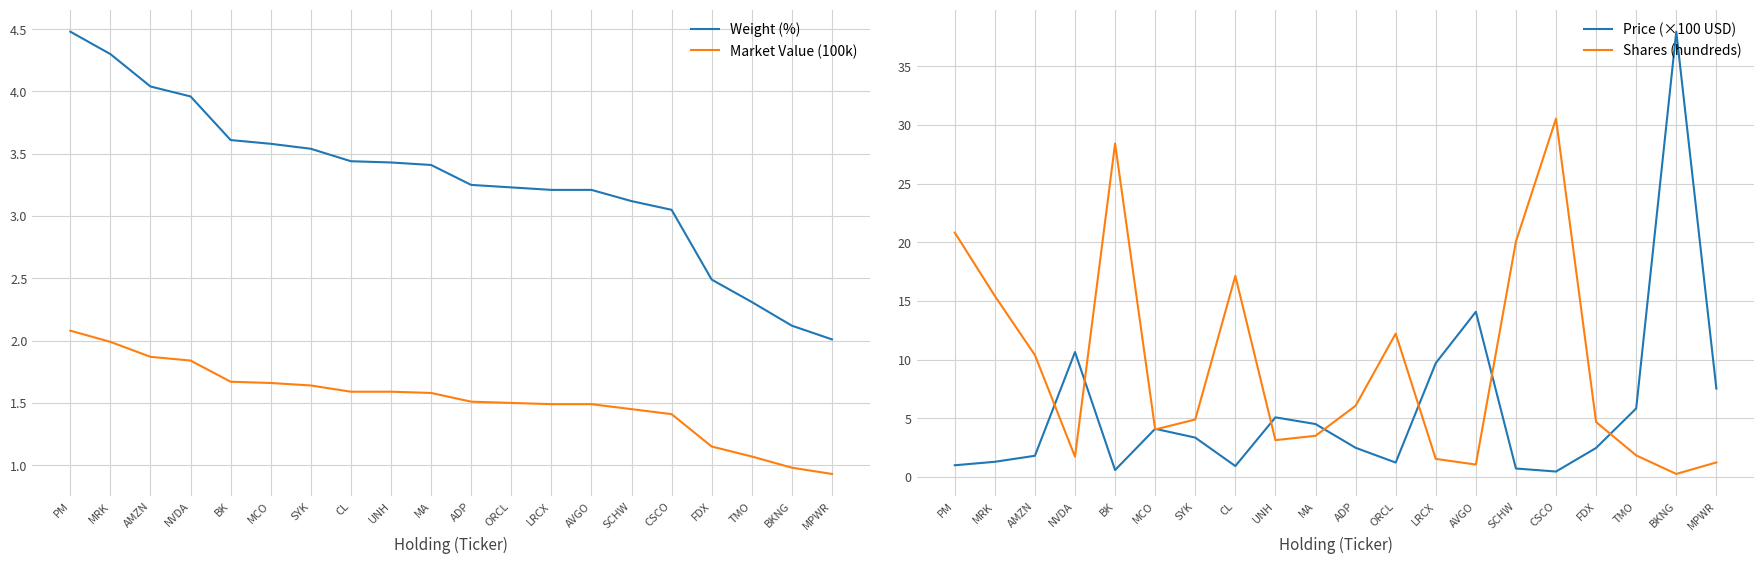

Rank the series by their average value, from lowest to highest.

Market Value (100k), Weight (%), Price (×100 USD), Shares (hundreds)